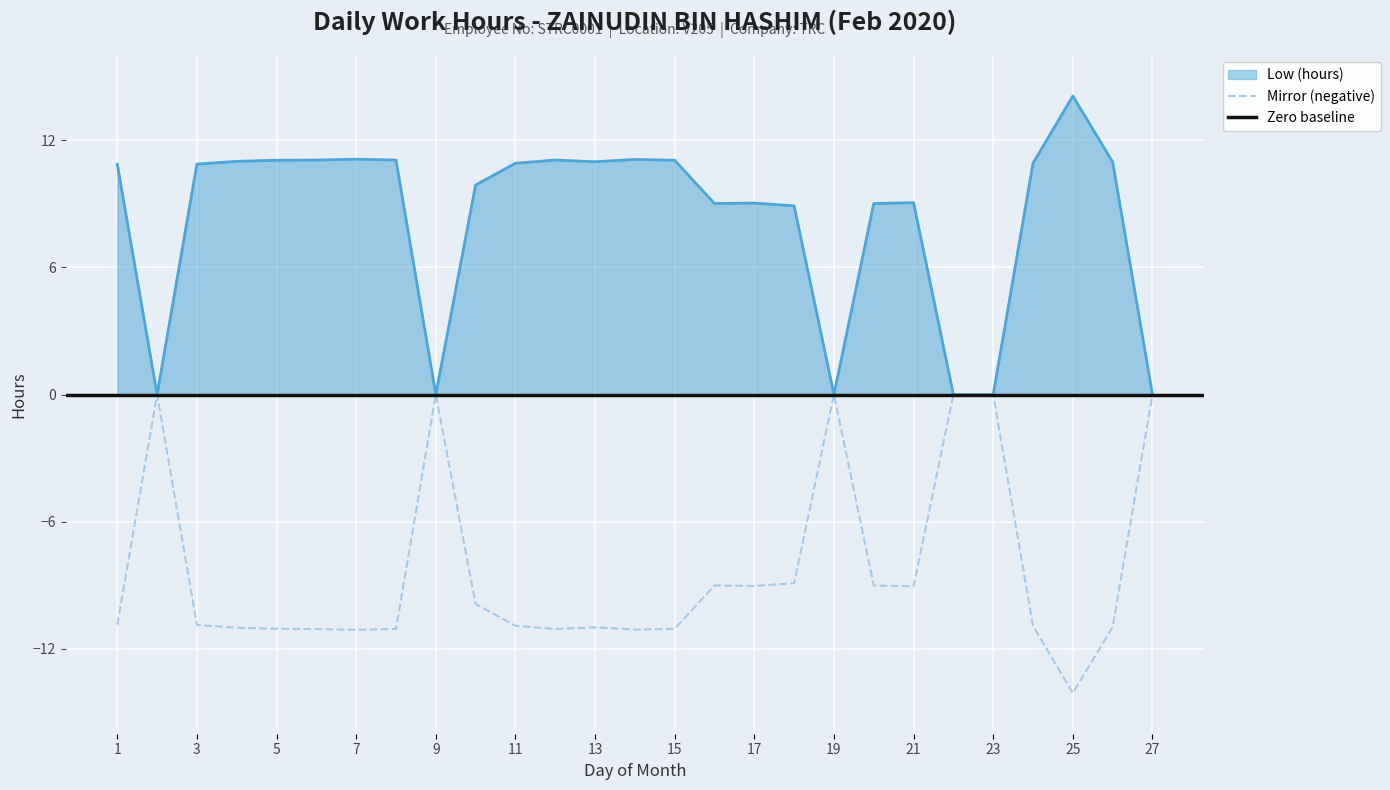

True or false: Low (hours) has more than 1 interior local peaks.

True